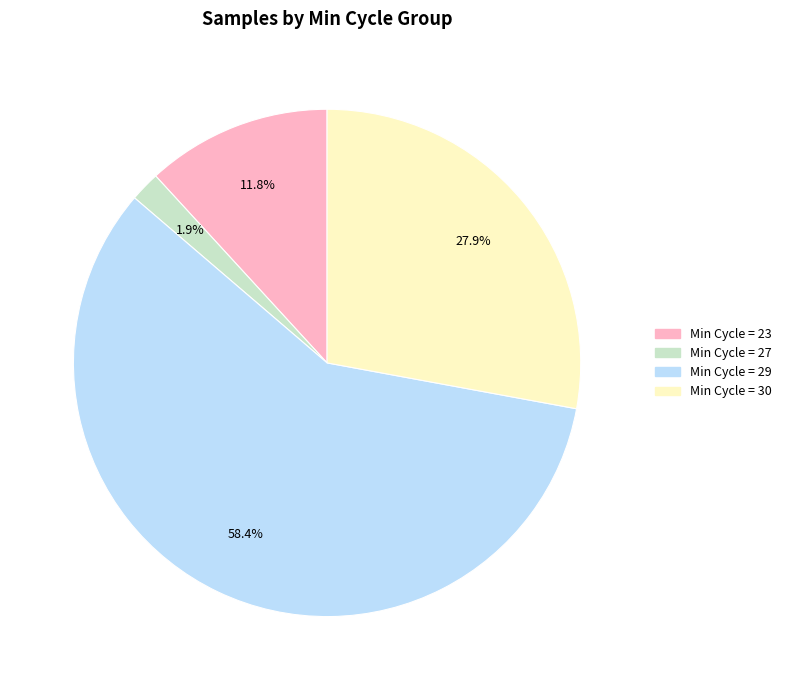

Is there a majority slice in this chart?

Yes